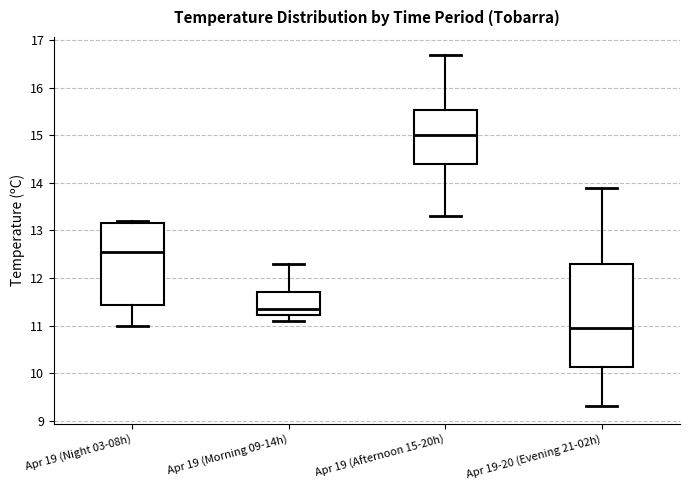

Where does the median line of the box for Apr 19 (Afternoon 15-20h) sit on the y-axis? The values are not printed on the chart, so give them approximately, as read against the axis.

15.0